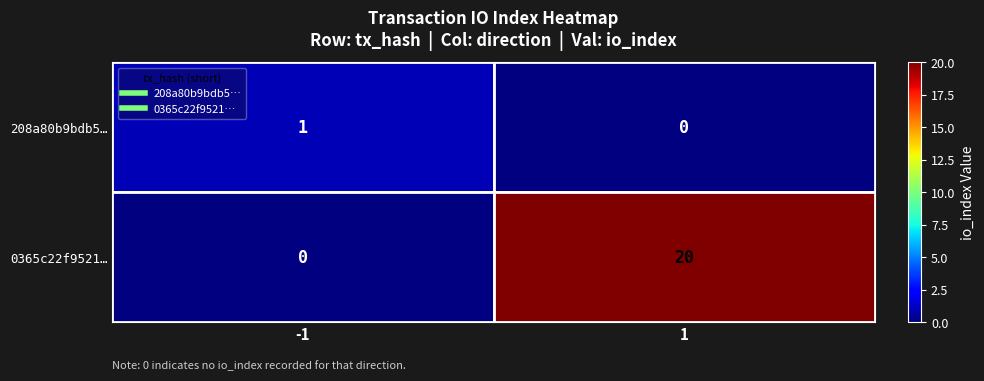

Which series has the largest range (max minus min)?

0365c22f9521…